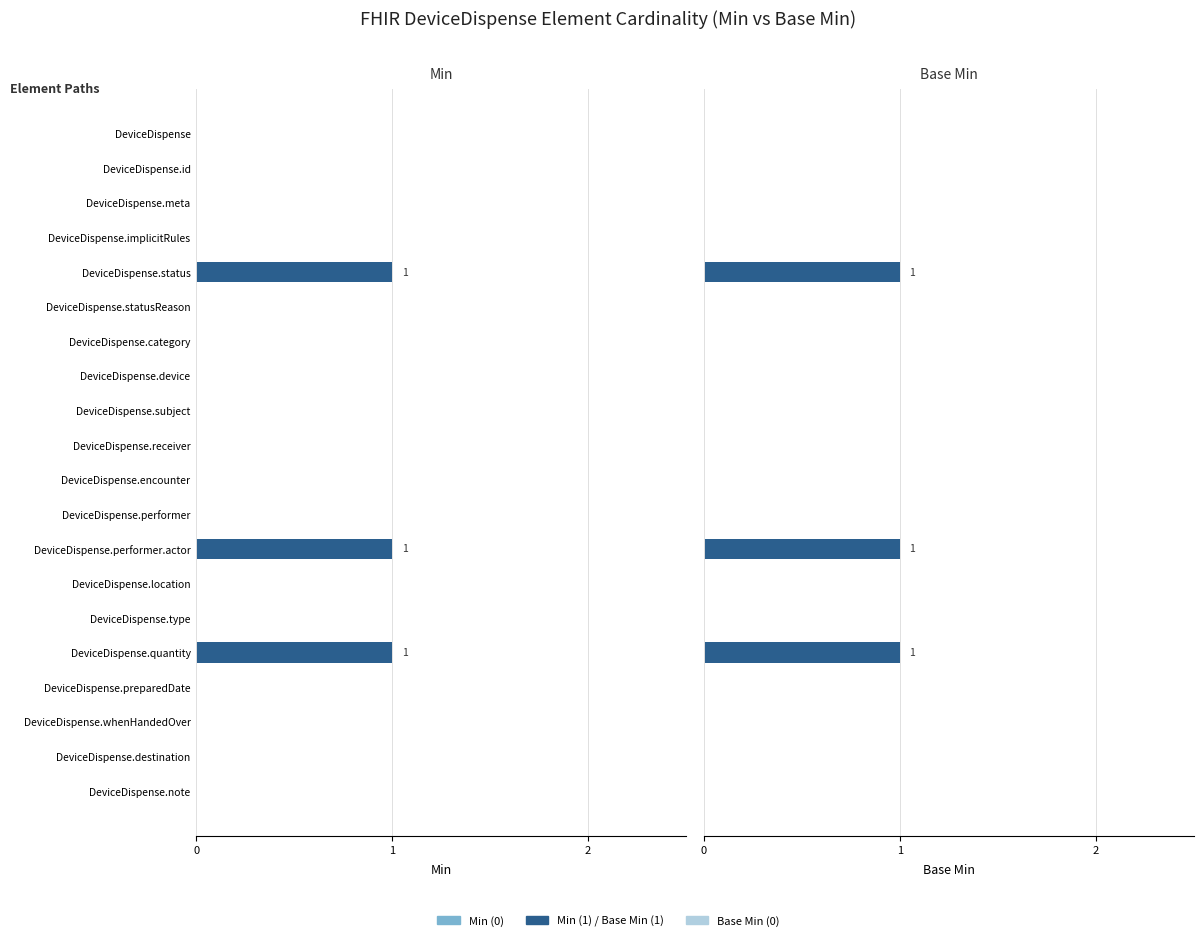

What is the value of the Min bar at the 5th from the left?

1